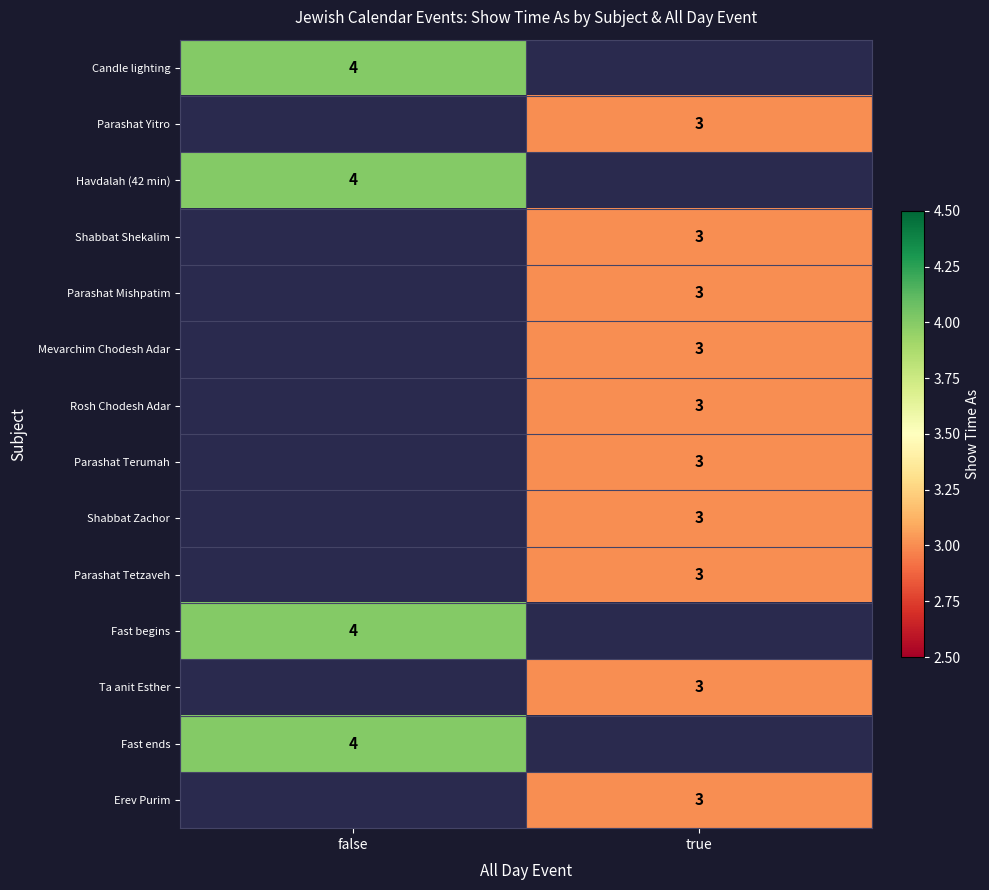

The Candle lighting series shows 4 at false. True or false?

True